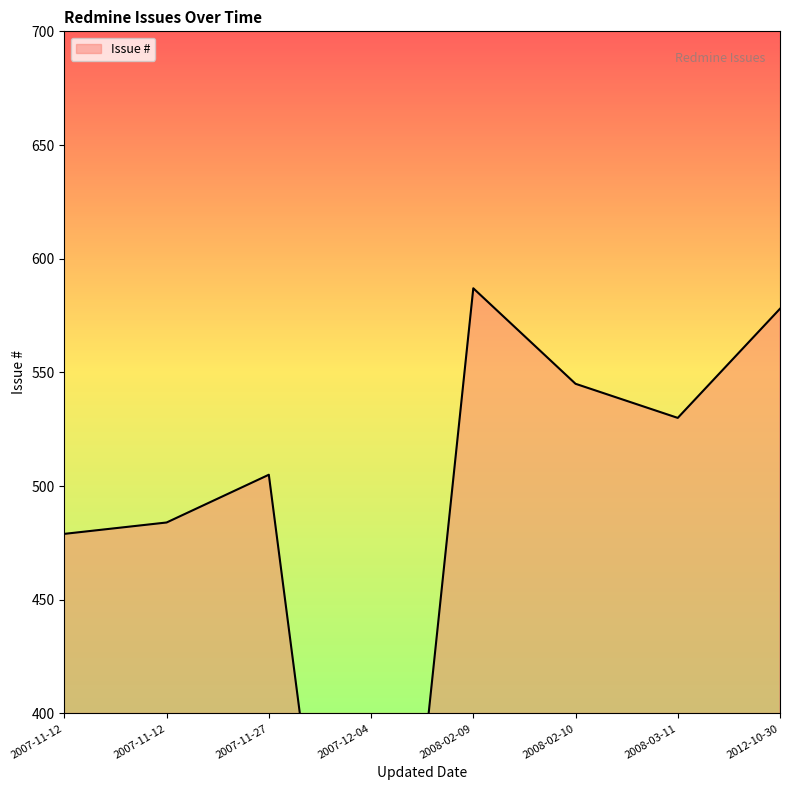

True or false: the data has more than 2 interior local peaks.

False